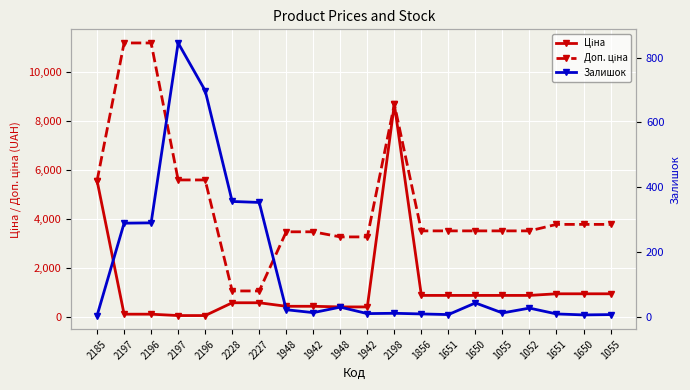

At which label does Доп. ціна reach its peak?

2197